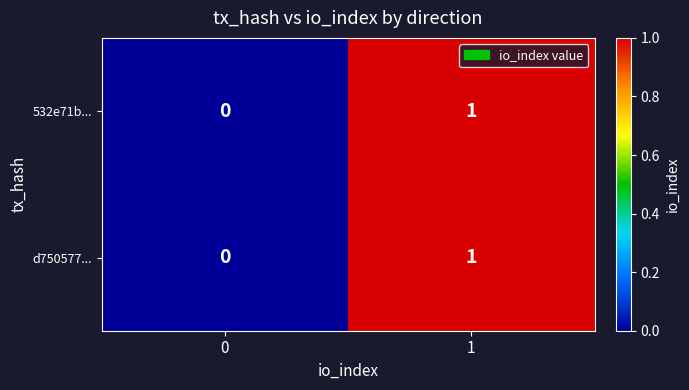

At which category is the sum across all series the highest?

1